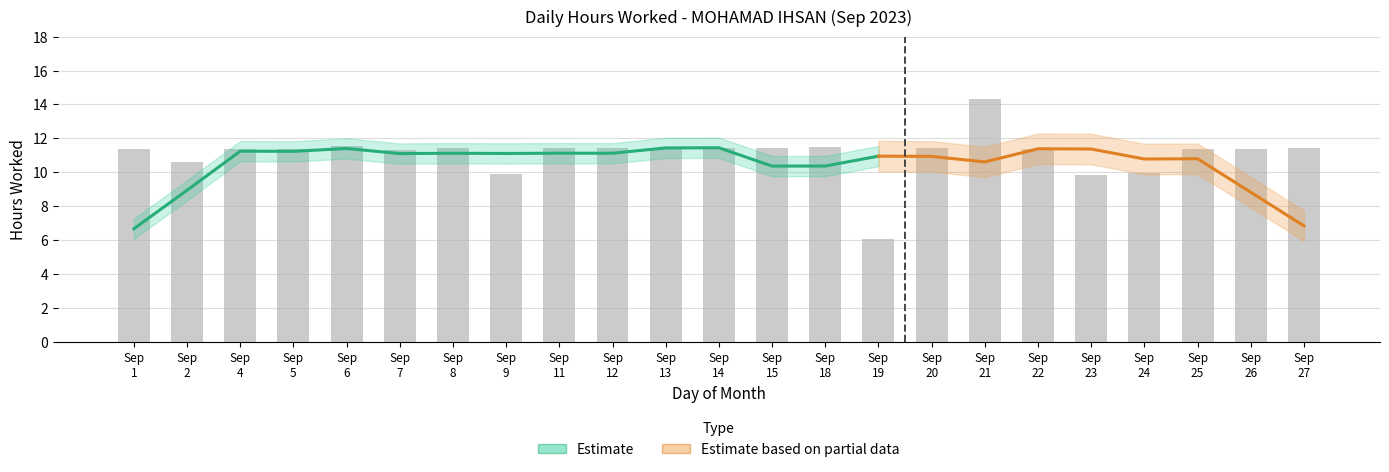

What is the ratio of the value at Sep 13 to the value at Sep 11?

1.0